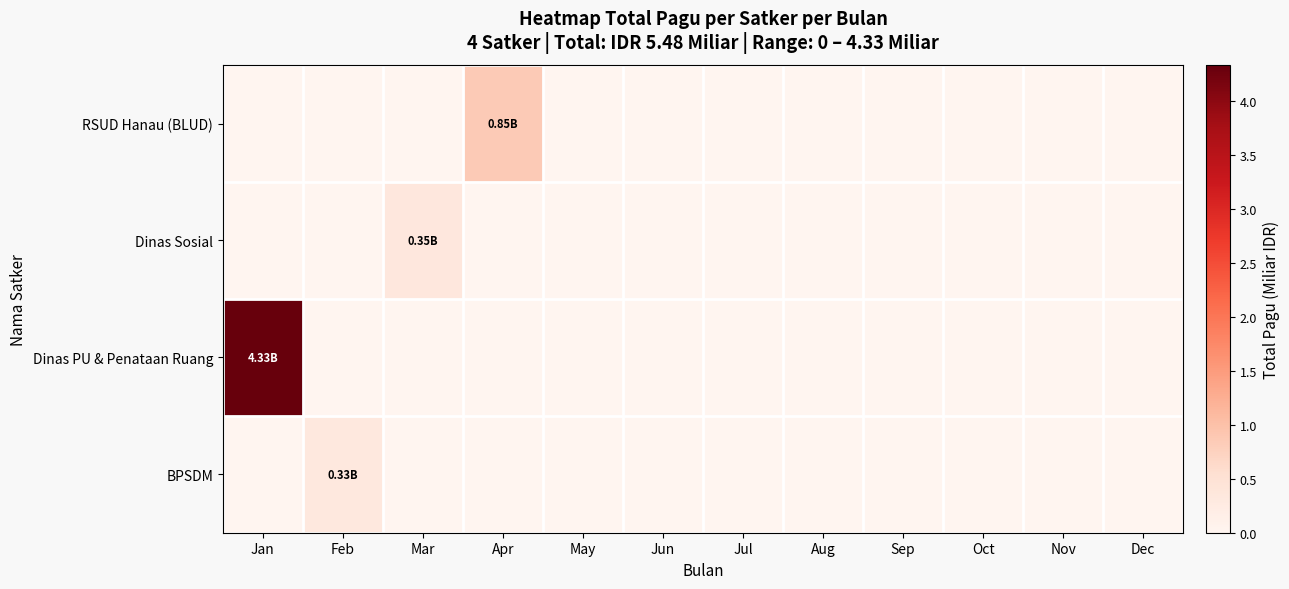

Reading right to left, what are all the values shown in this chart?

RSUD Hanau (BLUD): Dec=0.0	Nov=0.0	Oct=0.0	Sep=0.0	Aug=0.0	Jul=0.0	Jun=0.0	May=0.0	Apr=0.8	Mar=0.0	Feb=0.0	Jan=0.0
Dinas Sosial: Dec=0.0	Nov=0.0	Oct=0.0	Sep=0.0	Aug=0.0	Jul=0.0	Jun=0.0	May=0.0	Apr=0.0	Mar=0.4	Feb=0.0	Jan=0.0
Dinas PU & Penataan Ruang: Dec=0.0	Nov=0.0	Oct=0.0	Sep=0.0	Aug=0.0	Jul=0.0	Jun=0.0	May=0.0	Apr=0.0	Mar=0.0	Feb=0.0	Jan=4.3
BPSDM: Dec=0.0	Nov=0.0	Oct=0.0	Sep=0.0	Aug=0.0	Jul=0.0	Jun=0.0	May=0.0	Apr=0.0	Mar=0.0	Feb=0.3	Jan=0.0